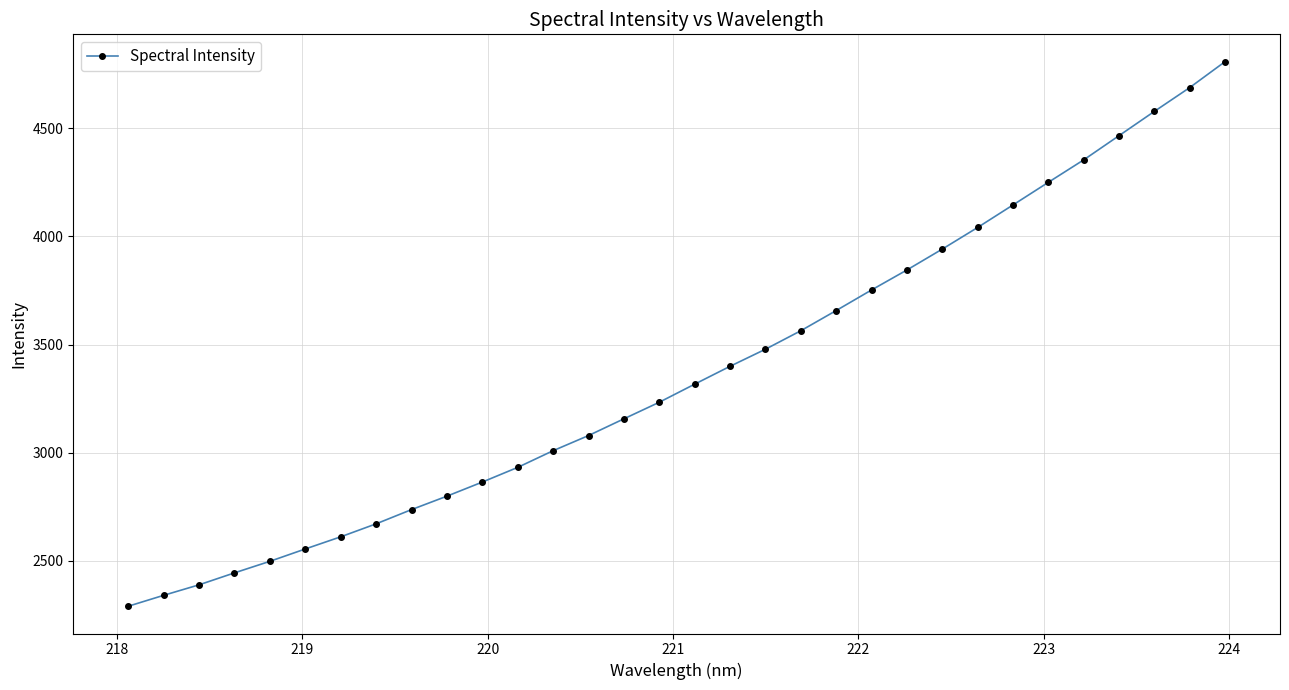

What is the greatest value displayed?

4809.4